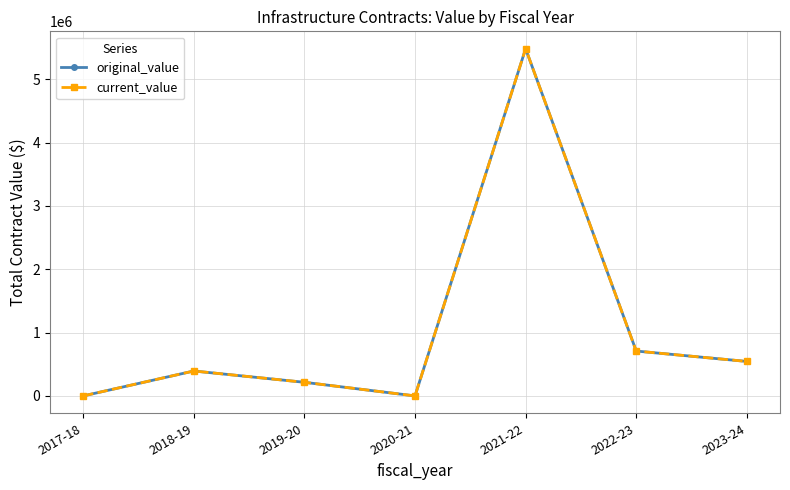

Is the value of original_value at 2021-22 greater than the value of current_value at 2021-22?

No